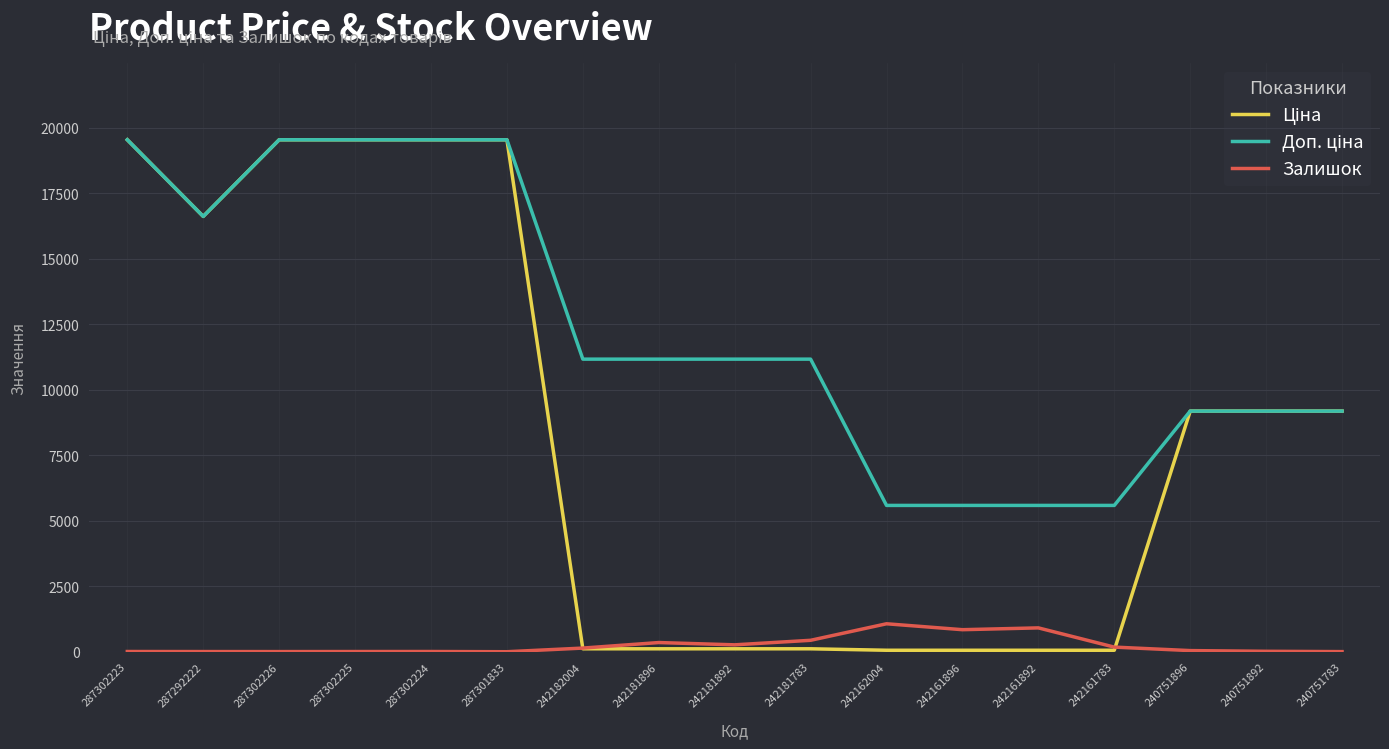

What is the maximum value shown in the chart?

19542.7